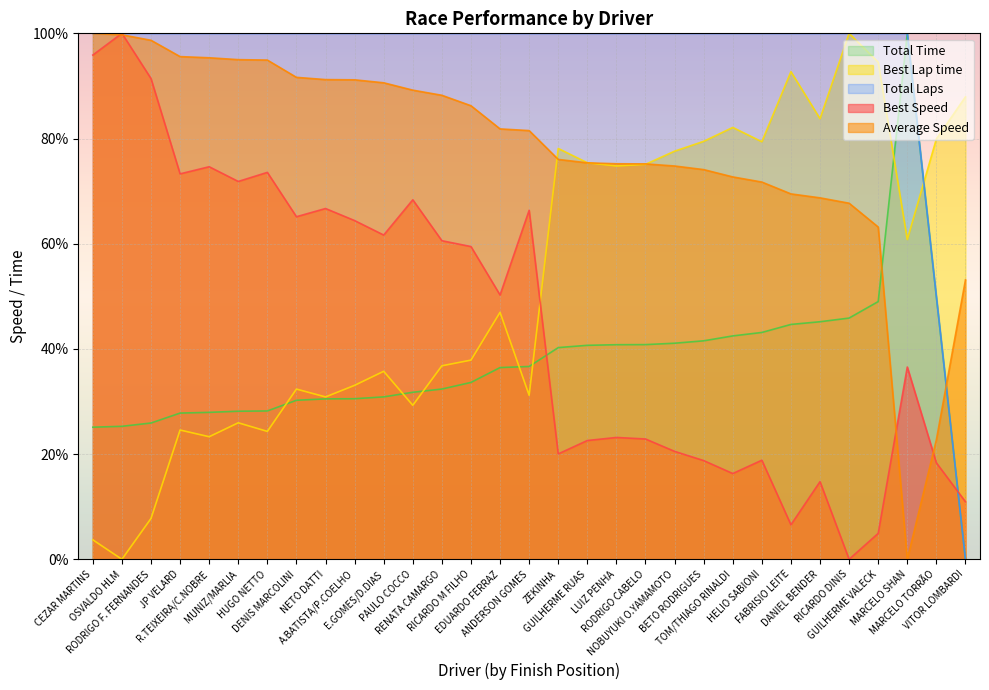

What is the label of the 14th point from the right?

GUILHERME RUAS